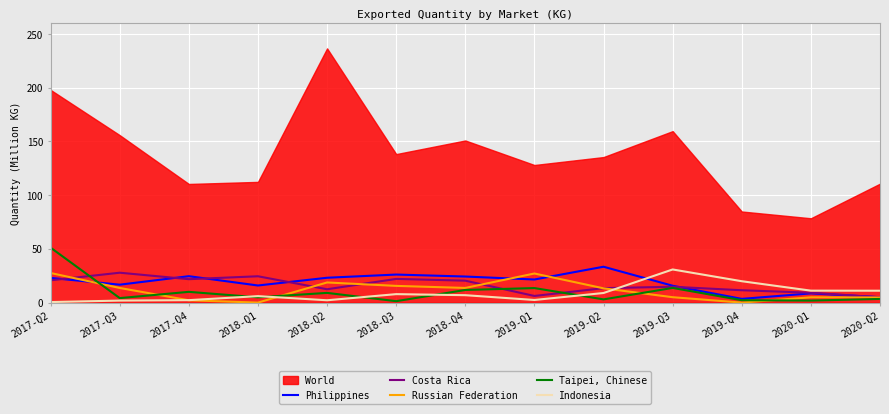

What position from the right is 2017-Q4?

11